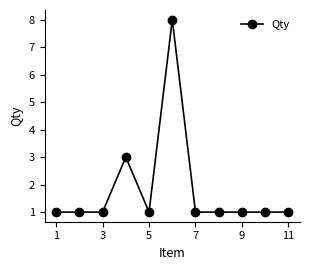

What is the value of the 5th point from the left?

1